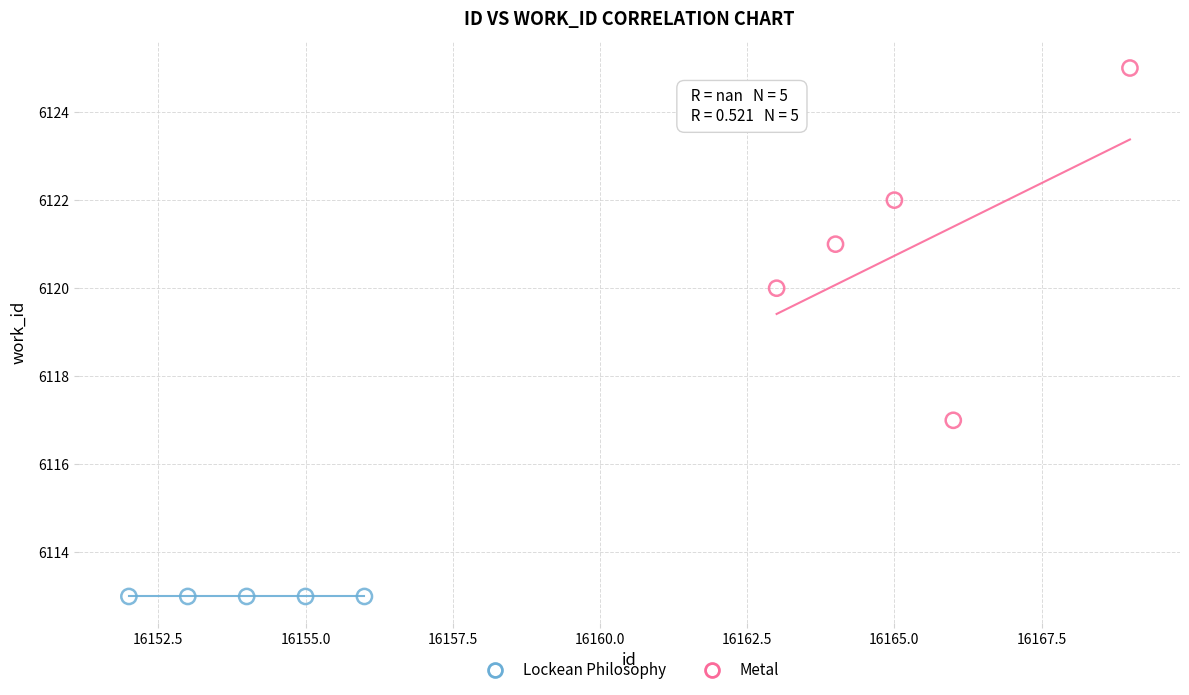

Which series contains the lowest Y value?

Lockean Philosophy